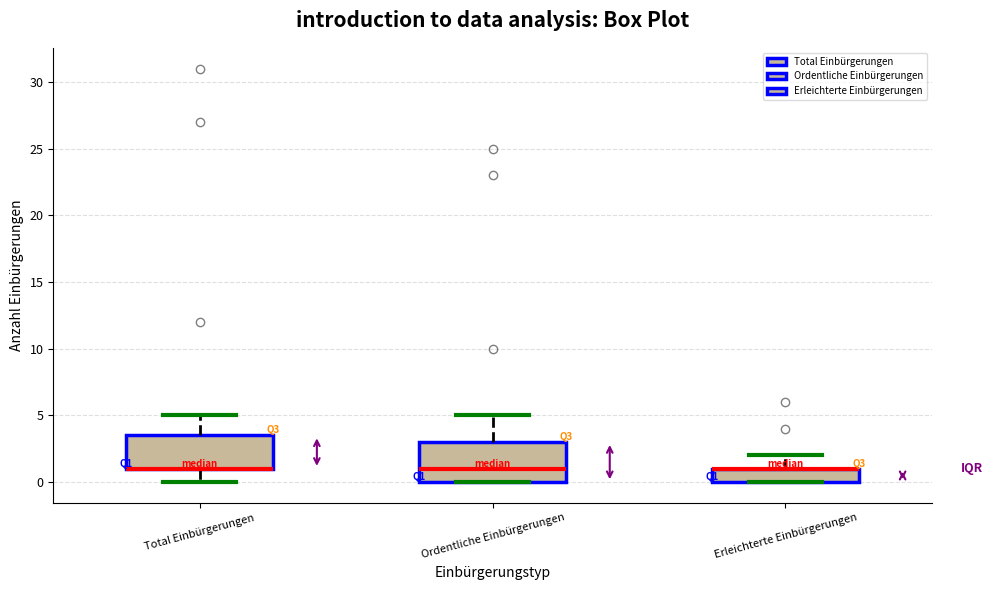

Which box is the tallest, from its lower edge to its upper edge?

Ordentliche Einbürgerungen